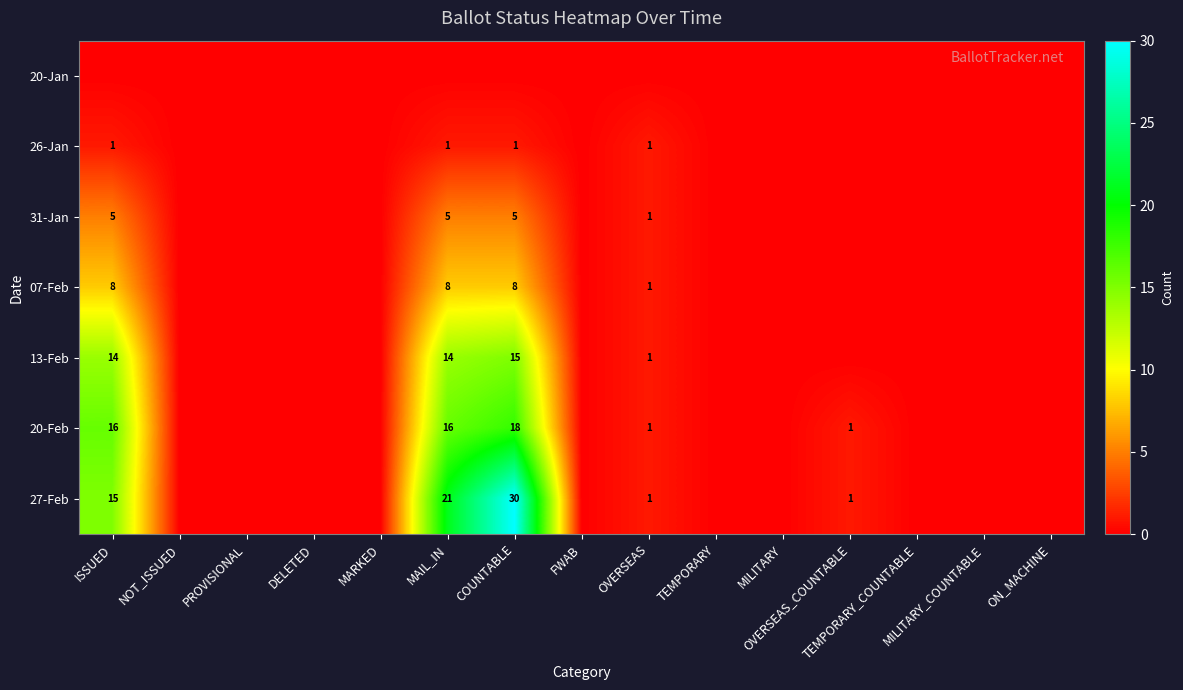

What is the difference between the maximum and minimum values in the 13-Feb series?

15